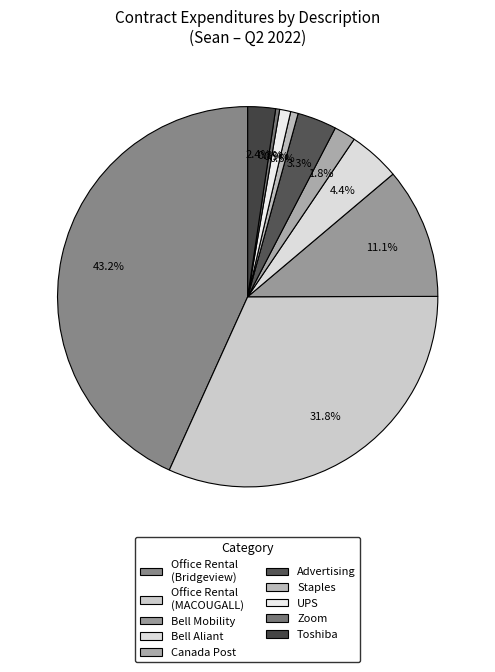

True or false: Office Rental (MACOUGALL) accounts for 35% of the total.

False